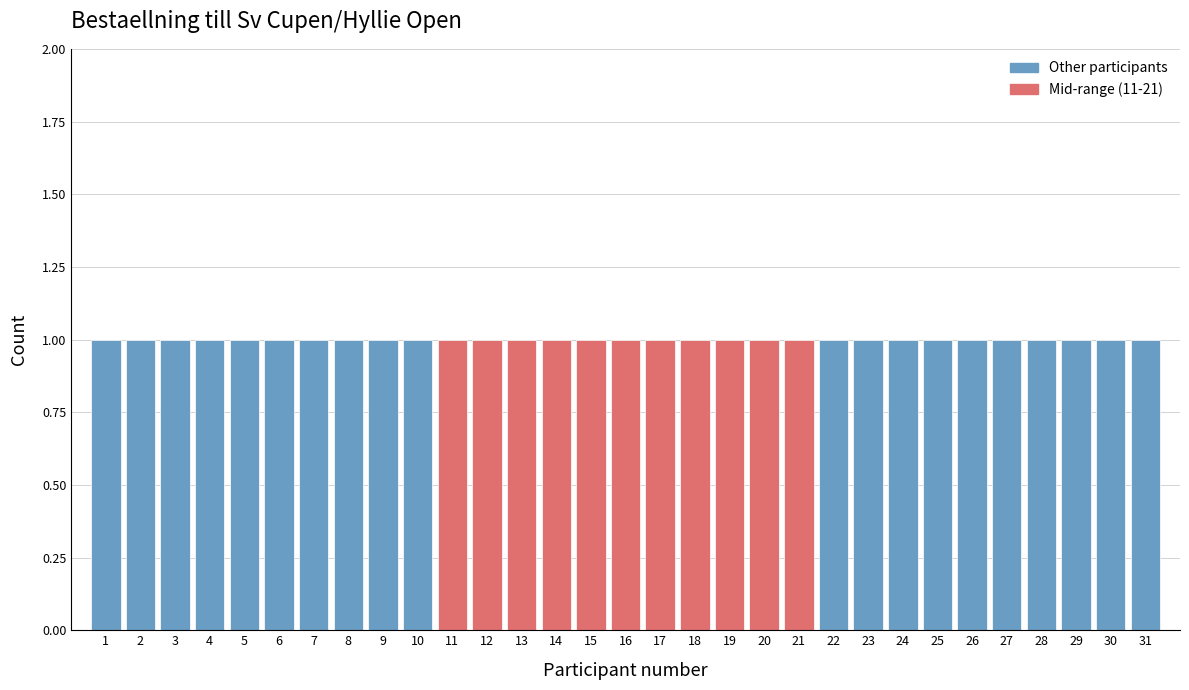

What is the height of the bar covering 11.5 to 12.5 on the x-axis? The values are not printed on the chart, so give them approximately, as read against the axis.

1